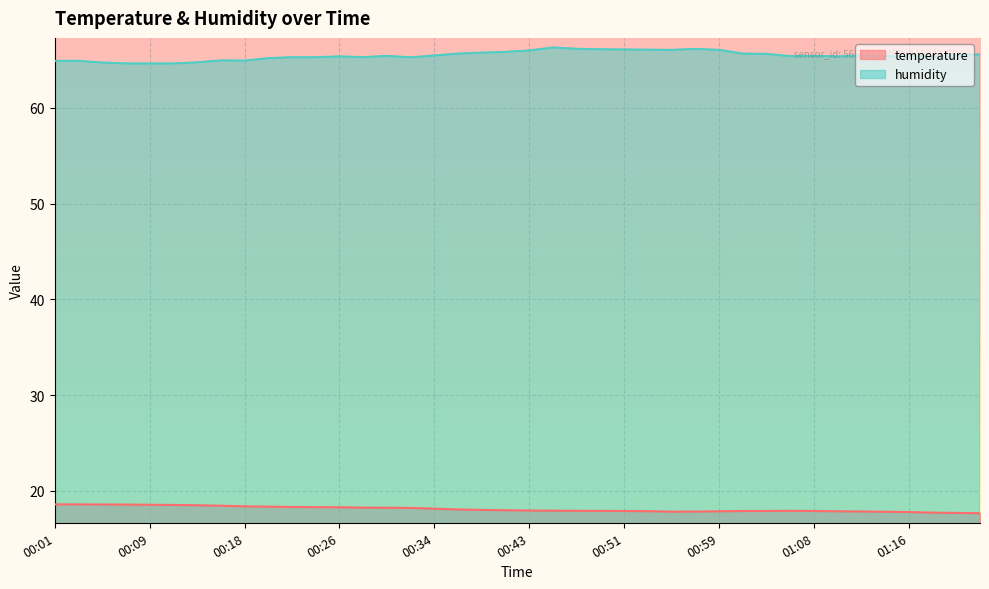

What is the label of the 2nd point from the right?

01:20